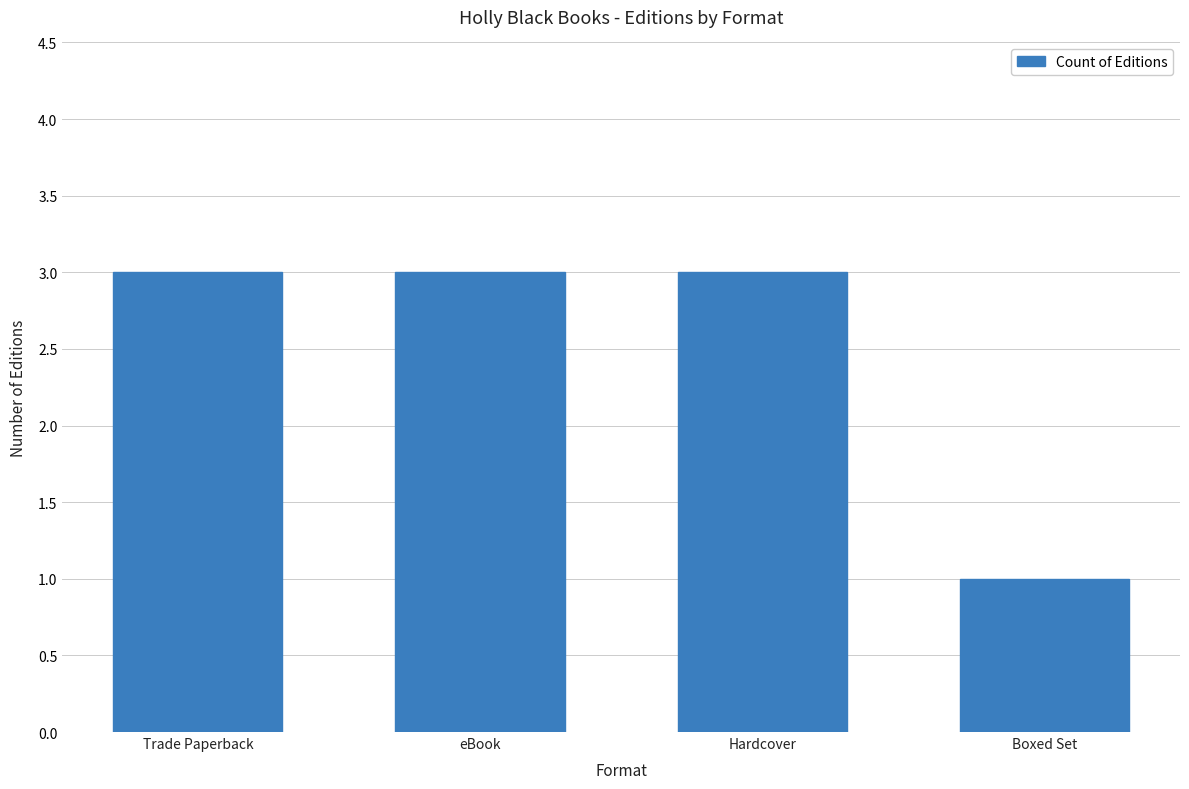

How many data points does each series have?

4